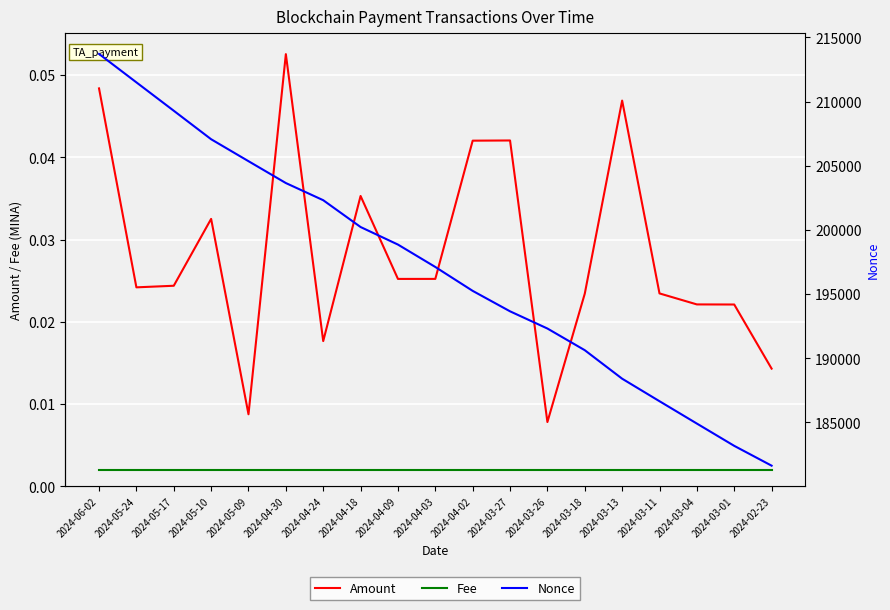

Which has a higher value, 2024-03-04 or 2024-03-13?

2024-03-13